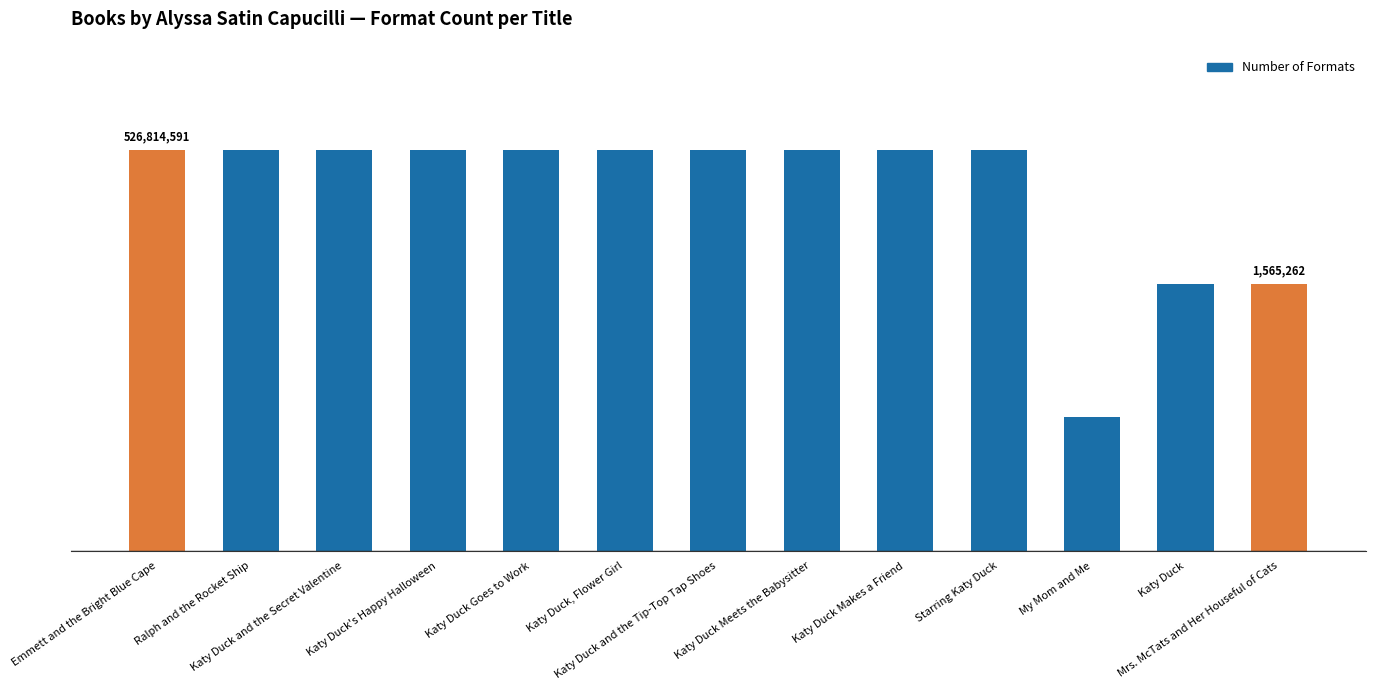

What is the label of the 6th bar from the right?

Katy Duck Meets the Babysitter